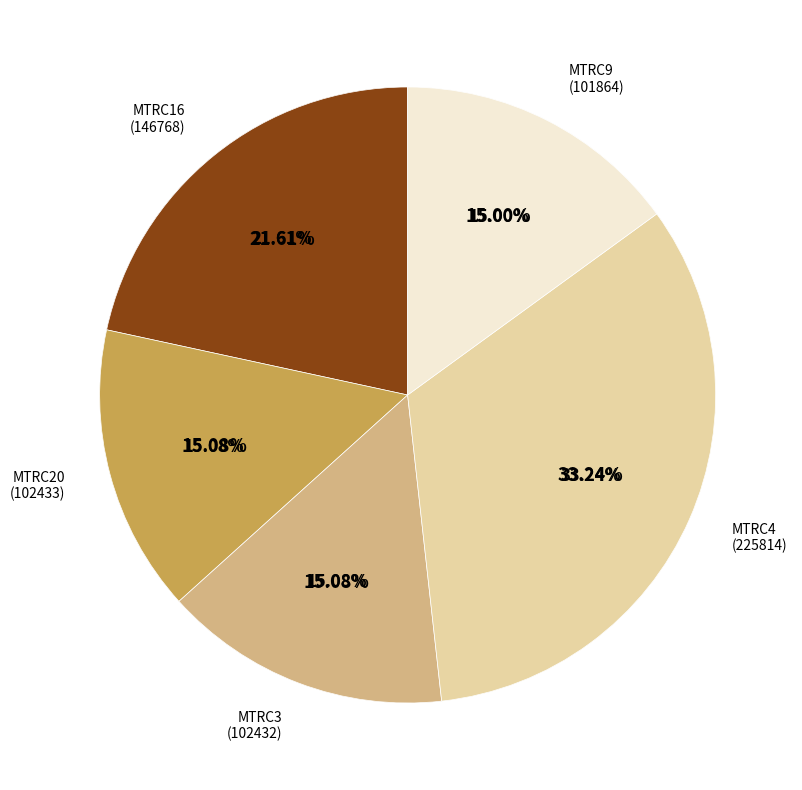

What percentage is NOT represented by MTRC9?

85.0%